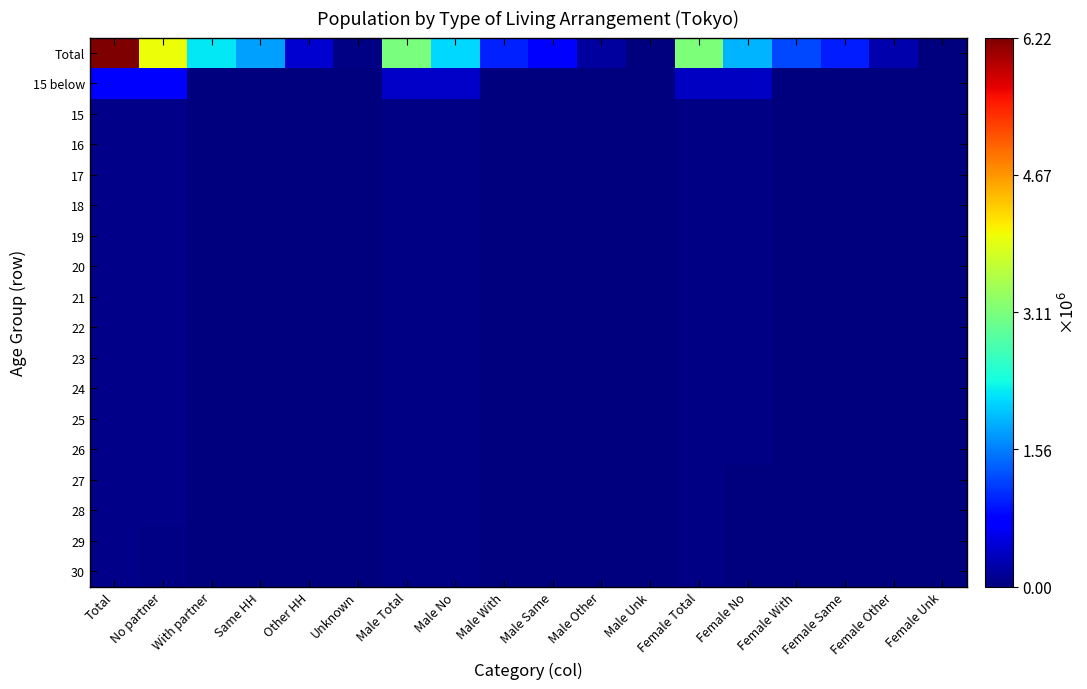

Reading right to left, list all the values displayed in this chart.

Total: Female Unk=0.0	Female Other=0.0	Female Same=0.2	Female With=0.2	Female No=0.3	Female Total=0.5	Male Unk=0.0	Male Other=0.0	Male Same=0.1	Male With=0.2	Male No=0.3	Male Total=0.5	Unknown=0.0	Other HH=0.1	Same HH=0.3	With partner=0.4	No partner=0.6	Total=1.0
15 below: Female Unk=0.0	Female Other=0.0	Female Same=0.0	Female With=0.0	Female No=0.1	Female Total=0.1	Male Unk=0.0	Male Other=0.0	Male Same=0.0	Male With=0.0	Male No=0.1	Male Total=0.1	Unknown=0.0	Other HH=0.0	Same HH=0.0	With partner=0.0	No partner=0.1	Total=0.1
15: Female Unk=0.0	Female Other=0.0	Female Same=0.0	Female With=0.0	Female No=0.0	Female Total=0.0	Male Unk=0.0	Male Other=0.0	Male Same=0.0	Male With=0.0	Male No=0.0	Male Total=0.0	Unknown=0.0	Other HH=0.0	Same HH=0.0	With partner=0.0	No partner=0.0	Total=0.0
16: Female Unk=0.0	Female Other=0.0	Female Same=0.0	Female With=0.0	Female No=0.0	Female Total=0.0	Male Unk=0.0	Male Other=0.0	Male Same=0.0	Male With=0.0	Male No=0.0	Male Total=0.0	Unknown=0.0	Other HH=0.0	Same HH=0.0	With partner=0.0	No partner=0.0	Total=0.0
17: Female Unk=0.0	Female Other=0.0	Female Same=0.0	Female With=0.0	Female No=0.0	Female Total=0.0	Male Unk=0.0	Male Other=0.0	Male Same=0.0	Male With=0.0	Male No=0.0	Male Total=0.0	Unknown=0.0	Other HH=0.0	Same HH=0.0	With partner=0.0	No partner=0.0	Total=0.0
18: Female Unk=0.0	Female Other=0.0	Female Same=0.0	Female With=0.0	Female No=0.0	Female Total=0.0	Male Unk=0.0	Male Other=0.0	Male Same=0.0	Male With=0.0	Male No=0.0	Male Total=0.0	Unknown=0.0	Other HH=0.0	Same HH=0.0	With partner=0.0	No partner=0.0	Total=0.0
19: Female Unk=0.0	Female Other=0.0	Female Same=0.0	Female With=0.0	Female No=0.0	Female Total=0.0	Male Unk=0.0	Male Other=0.0	Male Same=0.0	Male With=0.0	Male No=0.0	Male Total=0.0	Unknown=0.0	Other HH=0.0	Same HH=0.0	With partner=0.0	No partner=0.0	Total=0.0
20: Female Unk=0.0	Female Other=0.0	Female Same=0.0	Female With=0.0	Female No=0.0	Female Total=0.0	Male Unk=0.0	Male Other=0.0	Male Same=0.0	Male With=0.0	Male No=0.0	Male Total=0.0	Unknown=0.0	Other HH=0.0	Same HH=0.0	With partner=0.0	No partner=0.0	Total=0.0
21: Female Unk=0.0	Female Other=0.0	Female Same=0.0	Female With=0.0	Female No=0.0	Female Total=0.0	Male Unk=0.0	Male Other=0.0	Male Same=0.0	Male With=0.0	Male No=0.0	Male Total=0.0	Unknown=0.0	Other HH=0.0	Same HH=0.0	With partner=0.0	No partner=0.0	Total=0.0
22: Female Unk=0.0	Female Other=0.0	Female Same=0.0	Female With=0.0	Female No=0.0	Female Total=0.0	Male Unk=0.0	Male Other=0.0	Male Same=0.0	Male With=0.0	Male No=0.0	Male Total=0.0	Unknown=0.0	Other HH=0.0	Same HH=0.0	With partner=0.0	No partner=0.0	Total=0.0
23: Female Unk=0.0	Female Other=0.0	Female Same=0.0	Female With=0.0	Female No=0.0	Female Total=0.0	Male Unk=0.0	Male Other=0.0	Male Same=0.0	Male With=0.0	Male No=0.0	Male Total=0.0	Unknown=0.0	Other HH=0.0	Same HH=0.0	With partner=0.0	No partner=0.0	Total=0.0
24: Female Unk=0.0	Female Other=0.0	Female Same=0.0	Female With=0.0	Female No=0.0	Female Total=0.0	Male Unk=0.0	Male Other=0.0	Male Same=0.0	Male With=0.0	Male No=0.0	Male Total=0.0	Unknown=0.0	Other HH=0.0	Same HH=0.0	With partner=0.0	No partner=0.0	Total=0.0
25: Female Unk=0.0	Female Other=0.0	Female Same=0.0	Female With=0.0	Female No=0.0	Female Total=0.0	Male Unk=0.0	Male Other=0.0	Male Same=0.0	Male With=0.0	Male No=0.0	Male Total=0.0	Unknown=0.0	Other HH=0.0	Same HH=0.0	With partner=0.0	No partner=0.0	Total=0.0
26: Female Unk=0.0	Female Other=0.0	Female Same=0.0	Female With=0.0	Female No=0.0	Female Total=0.0	Male Unk=0.0	Male Other=0.0	Male Same=0.0	Male With=0.0	Male No=0.0	Male Total=0.0	Unknown=0.0	Other HH=0.0	Same HH=0.0	With partner=0.0	No partner=0.0	Total=0.0
27: Female Unk=0.0	Female Other=0.0	Female Same=0.0	Female With=0.0	Female No=0.0	Female Total=0.0	Male Unk=0.0	Male Other=0.0	Male Same=0.0	Male With=0.0	Male No=0.0	Male Total=0.0	Unknown=0.0	Other HH=0.0	Same HH=0.0	With partner=0.0	No partner=0.0	Total=0.0
28: Female Unk=0.0	Female Other=0.0	Female Same=0.0	Female With=0.0	Female No=0.0	Female Total=0.0	Male Unk=0.0	Male Other=0.0	Male Same=0.0	Male With=0.0	Male No=0.0	Male Total=0.0	Unknown=0.0	Other HH=0.0	Same HH=0.0	With partner=0.0	No partner=0.0	Total=0.0
29: Female Unk=0.0	Female Other=0.0	Female Same=0.0	Female With=0.0	Female No=0.0	Female Total=0.0	Male Unk=0.0	Male Other=0.0	Male Same=0.0	Male With=0.0	Male No=0.0	Male Total=0.0	Unknown=0.0	Other HH=0.0	Same HH=0.0	With partner=0.0	No partner=0.0	Total=0.0
30: Female Unk=0.0	Female Other=0.0	Female Same=0.0	Female With=0.0	Female No=0.0	Female Total=0.0	Male Unk=0.0	Male Other=0.0	Male Same=0.0	Male With=0.0	Male No=0.0	Male Total=0.0	Unknown=0.0	Other HH=0.0	Same HH=0.0	With partner=0.0	No partner=0.0	Total=0.0